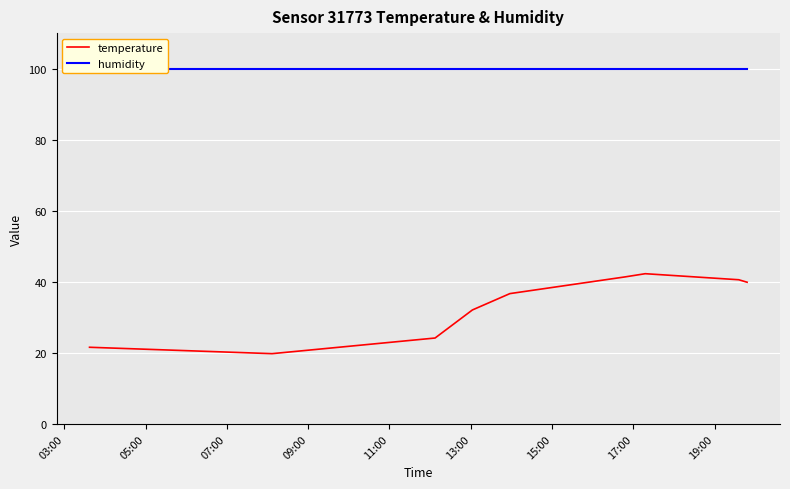

What is the sum of all temperature values?

298.6